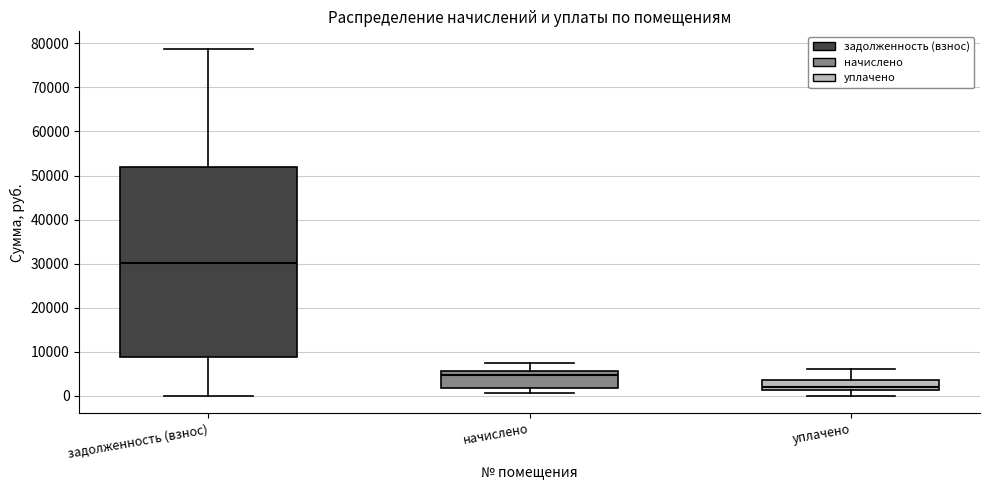

Reading left to right, transcribe this box plot: for each box, give where its median line is, the range the box spans, and where its two whiskers end, as read against the y-axis. The values are not printed on the chart, so give them approximately, as read against the axis.

задолженность (взнос): median 30000, box 9000 to 52000, whiskers 0 to 79000
начислено: median 5000, box 2000 to 6000, whiskers 1000 to 7000
уплачено: median 2000, box 1000 to 4000, whiskers 0 to 6000